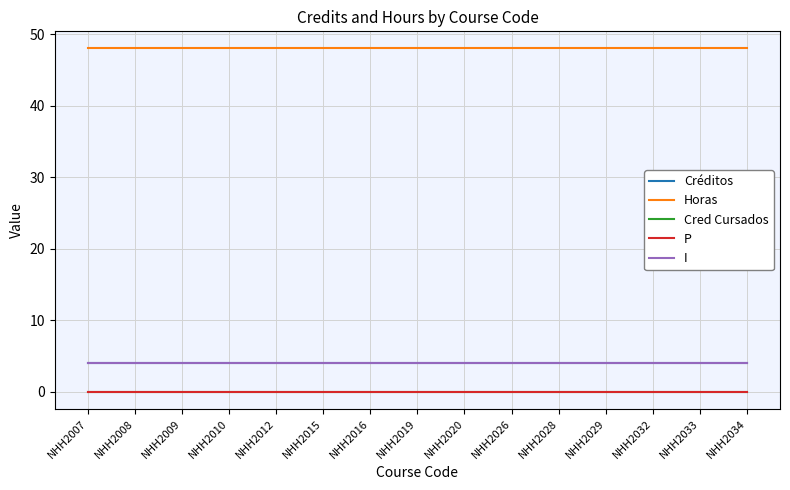

Does the chart have visible grid lines?

Yes